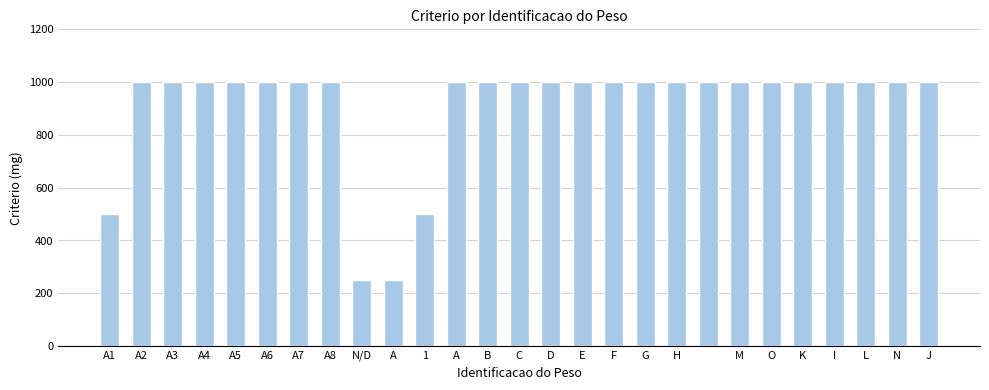

What is the value of the 10th bar from the left?

250